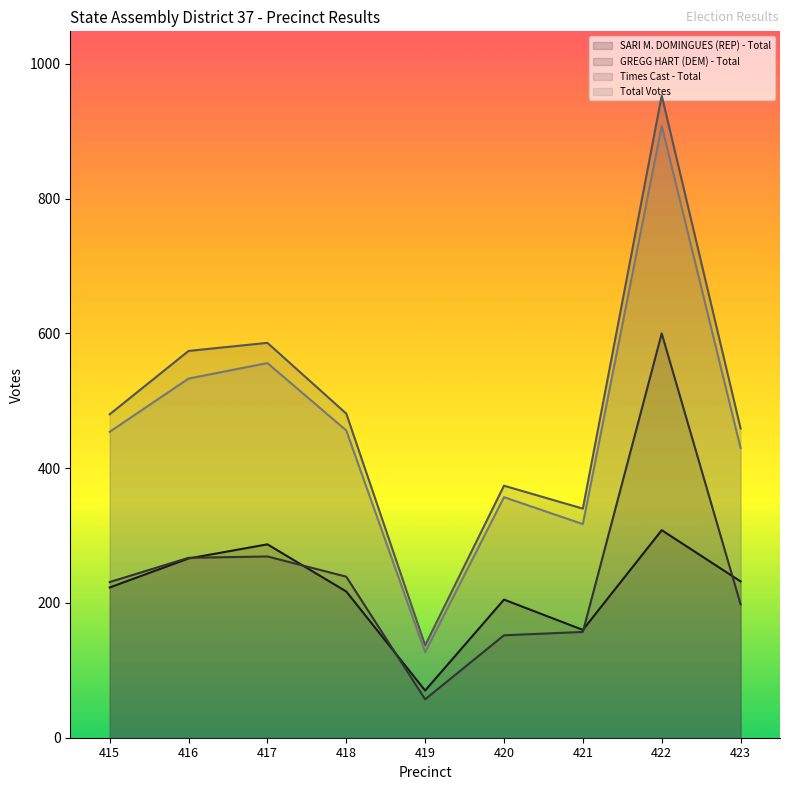

Rank the categories by Total Votes value from highest to lowest.

422, 417, 416, 418, 415, 423, 420, 421, 419